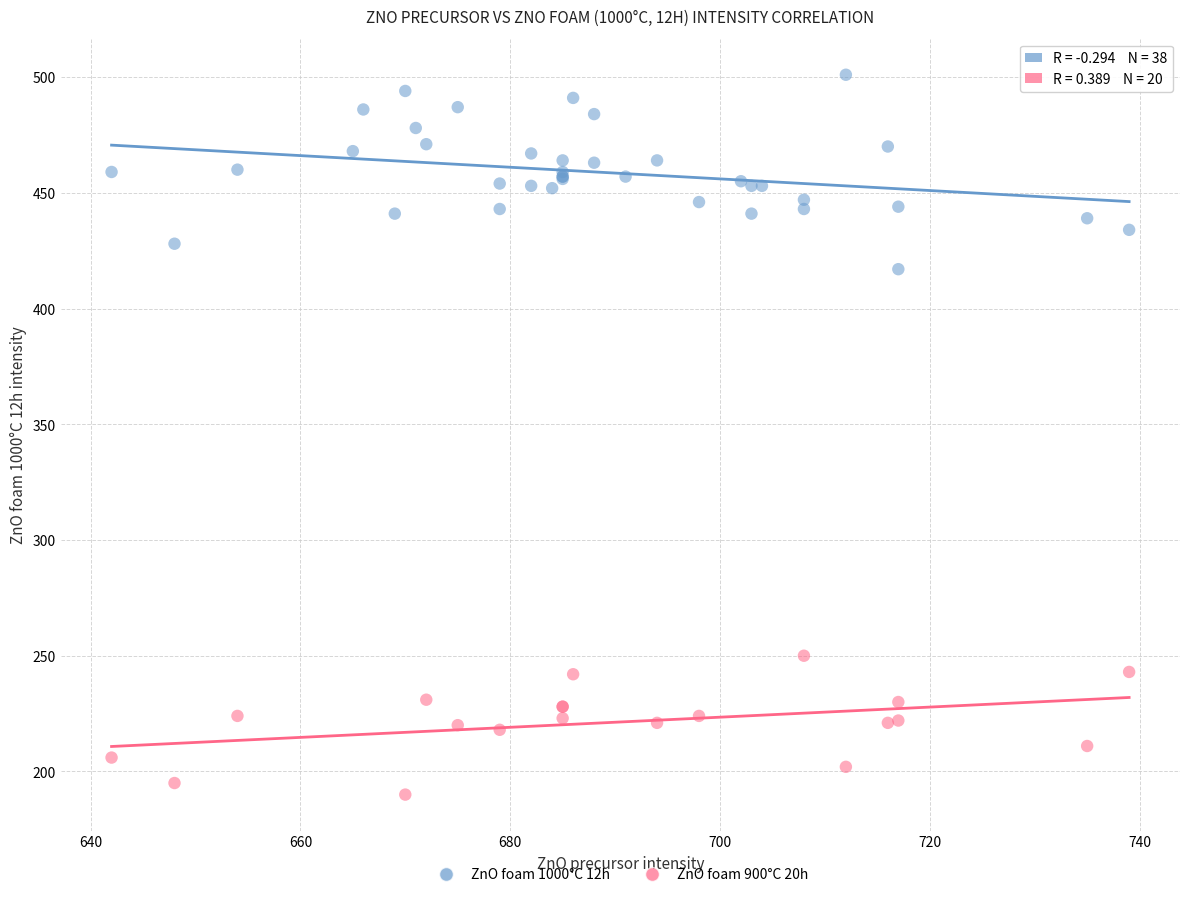

Which series contains the lowest Y value?

ZnO foam 900°C 20h